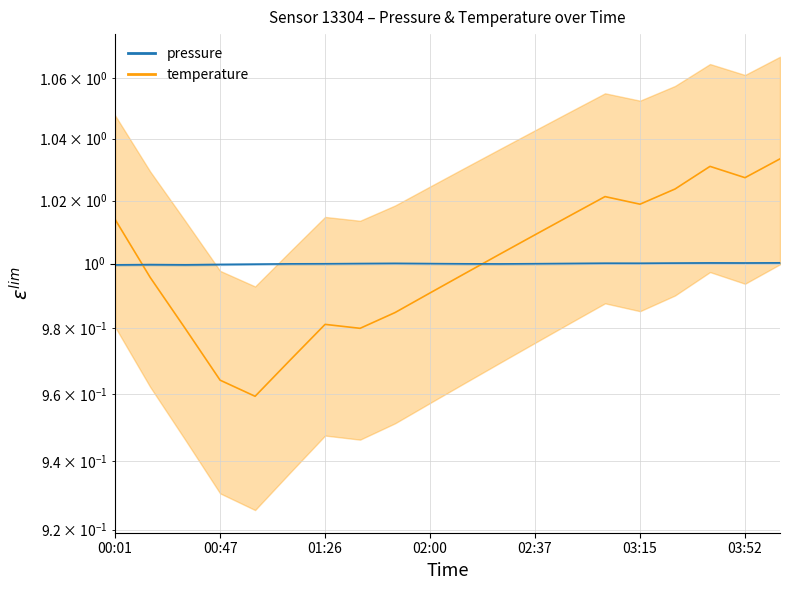

Does the chart display data point markers on the line(s)?

No